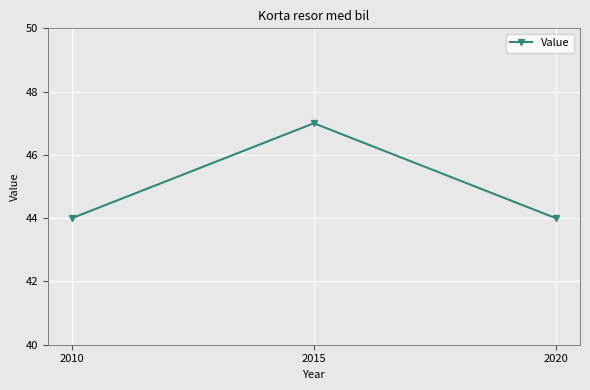

Reading left to right, extract all data points from this chart.

44	47	44